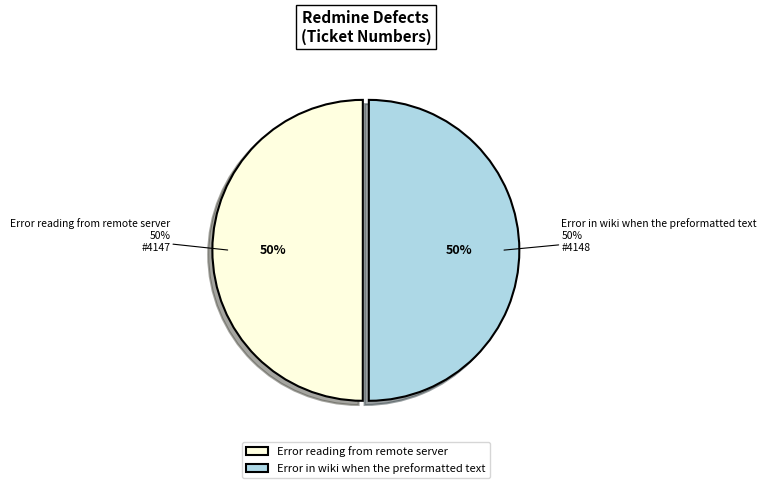

To the nearest percent, what percentage of the pie is Error reading from remote server?

50%